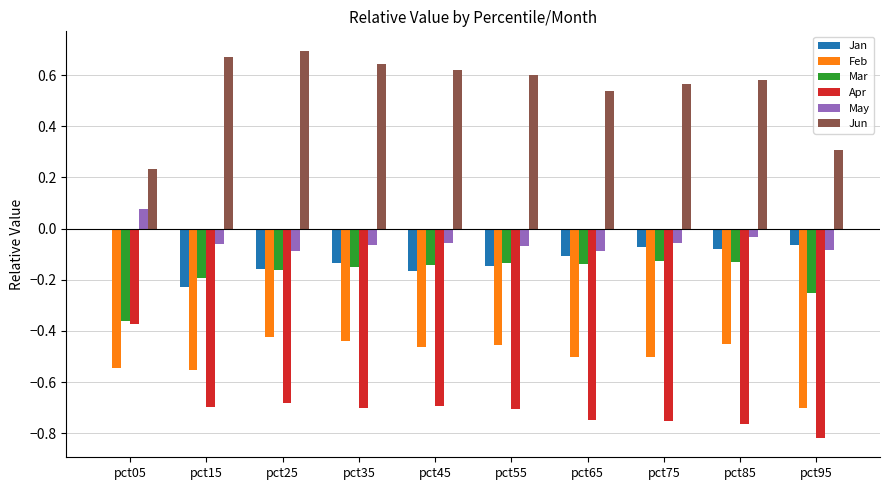

Which series has the largest total across all categories?

Jun